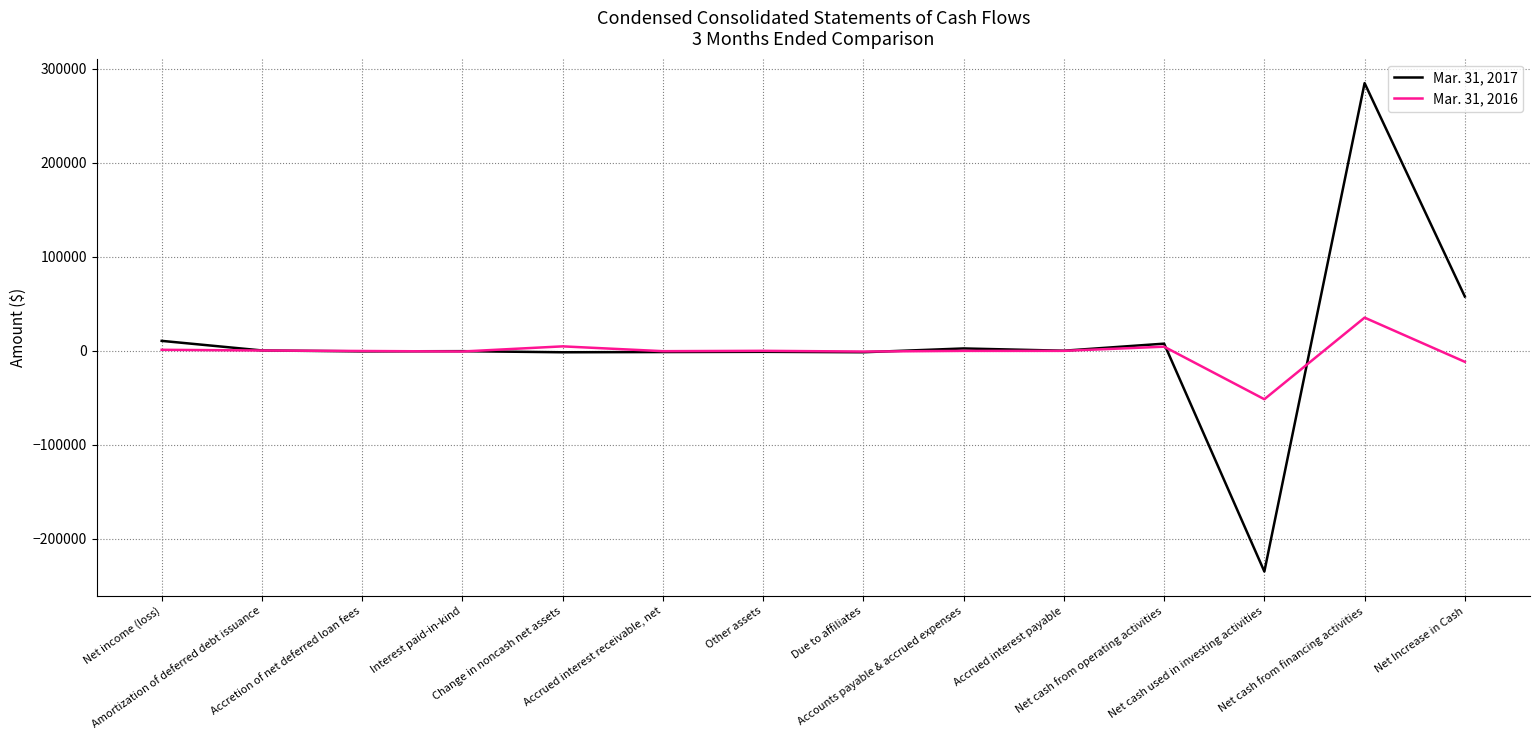

What is the difference between the highest and lowest values at Net income (loss)?

9507